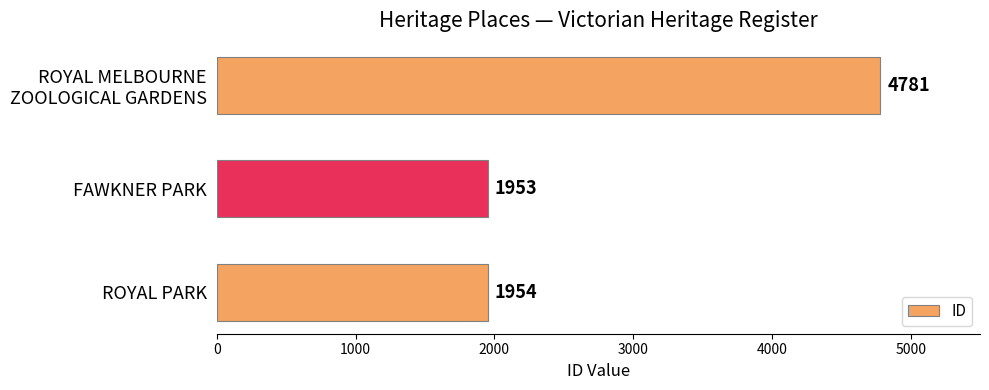

Read the value at FAWKNER PARK, to the nearest 10.

1950